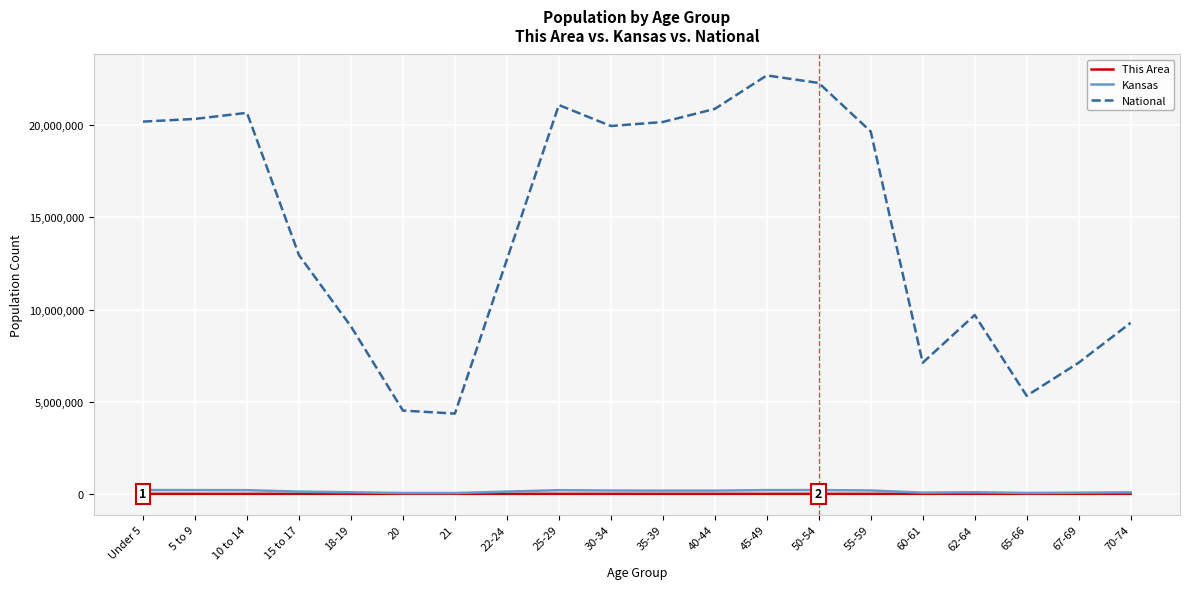

What position from the left is 20?

6